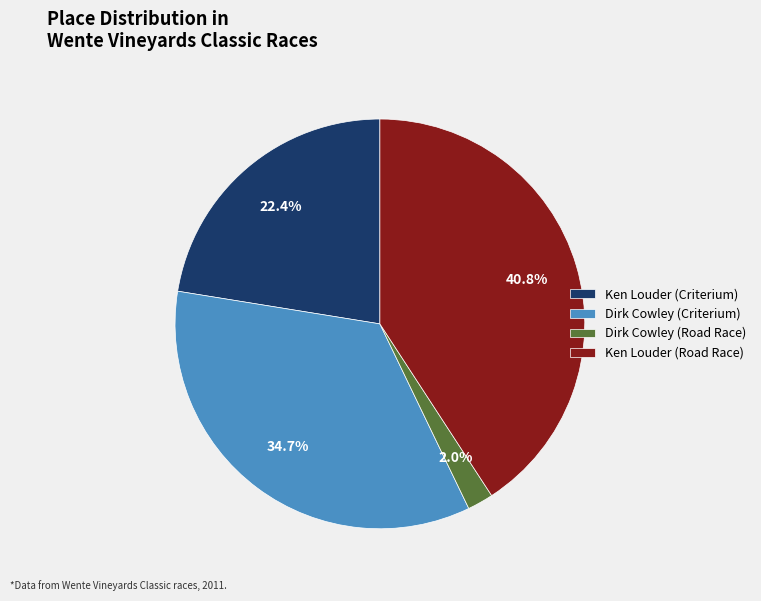

To the nearest percent, what is the difference between the largest and smallest slice percentages?

39%